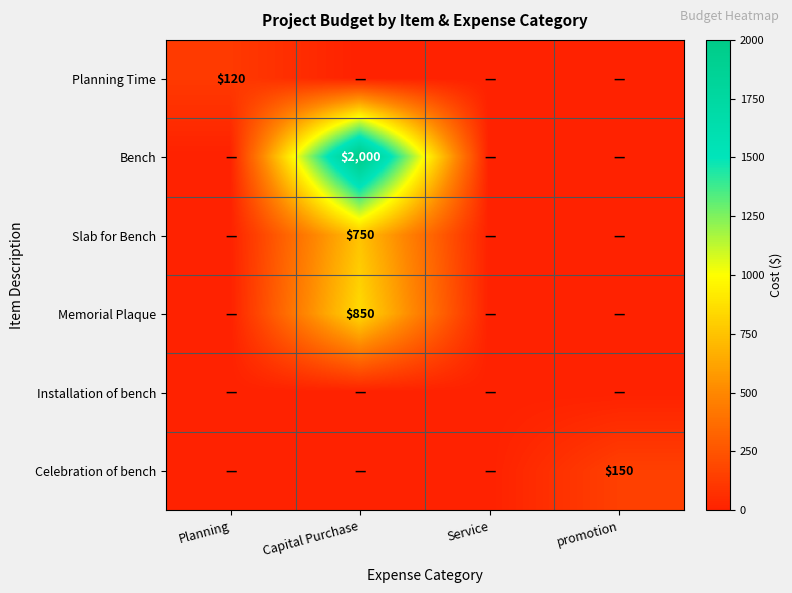

Between Capital Purchase and Service, which is larger?

Capital Purchase